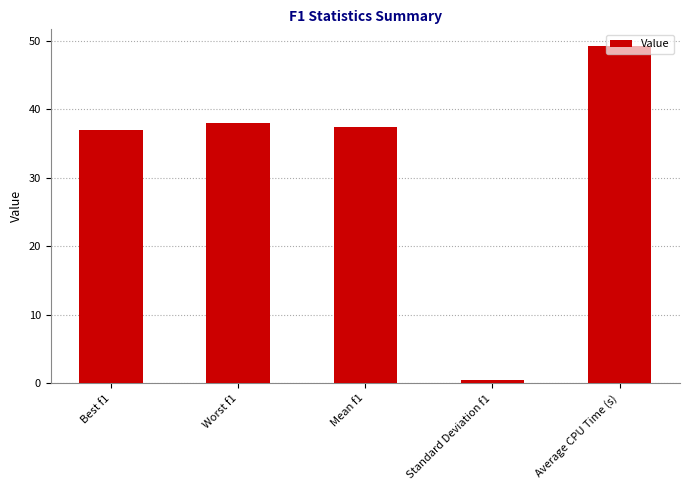

Rank the categories by value from lowest to highest.

Standard Deviation f1, Best f1, Mean f1, Worst f1, Average CPU Time (s)